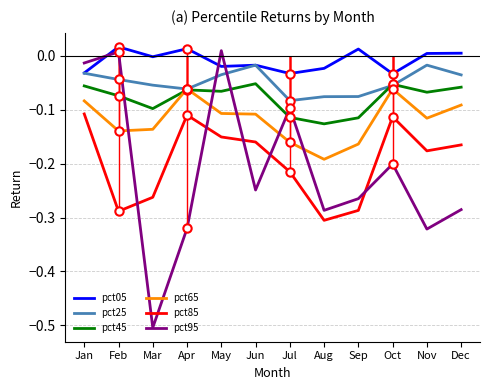

How many distinct data groups are displayed?

6